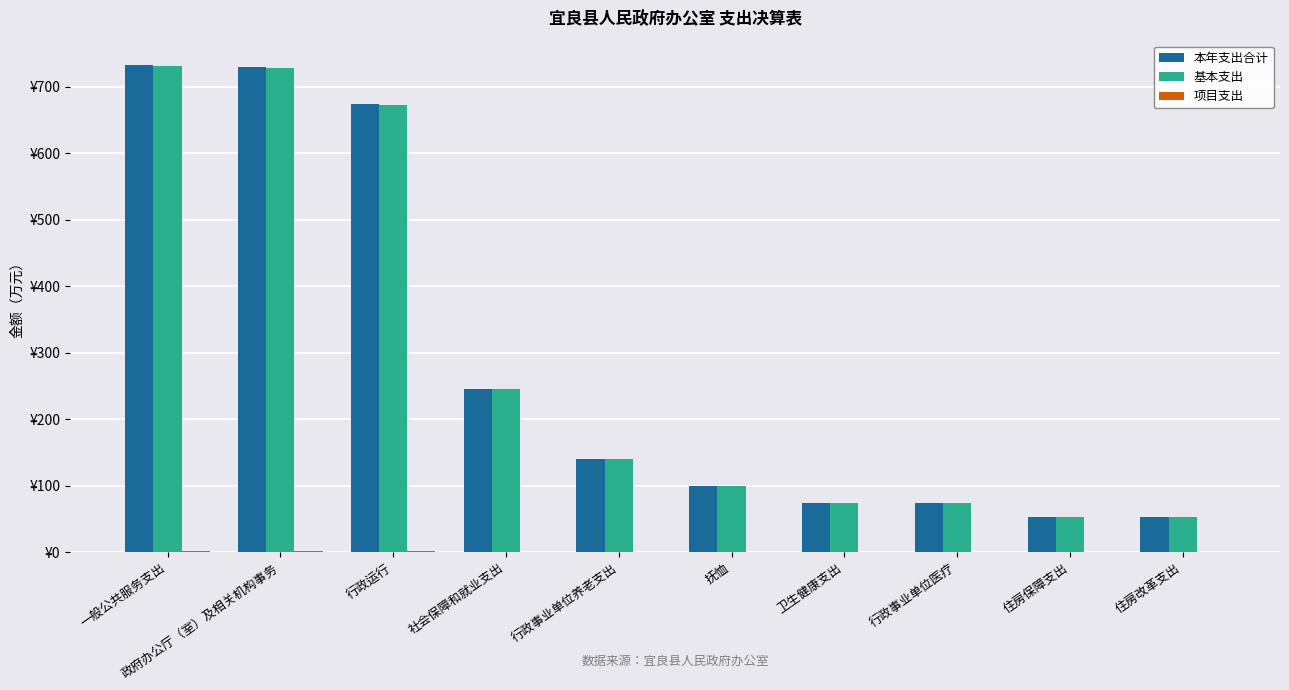

Which category has the lowest value in the 基本支出 series?

住房保障支出